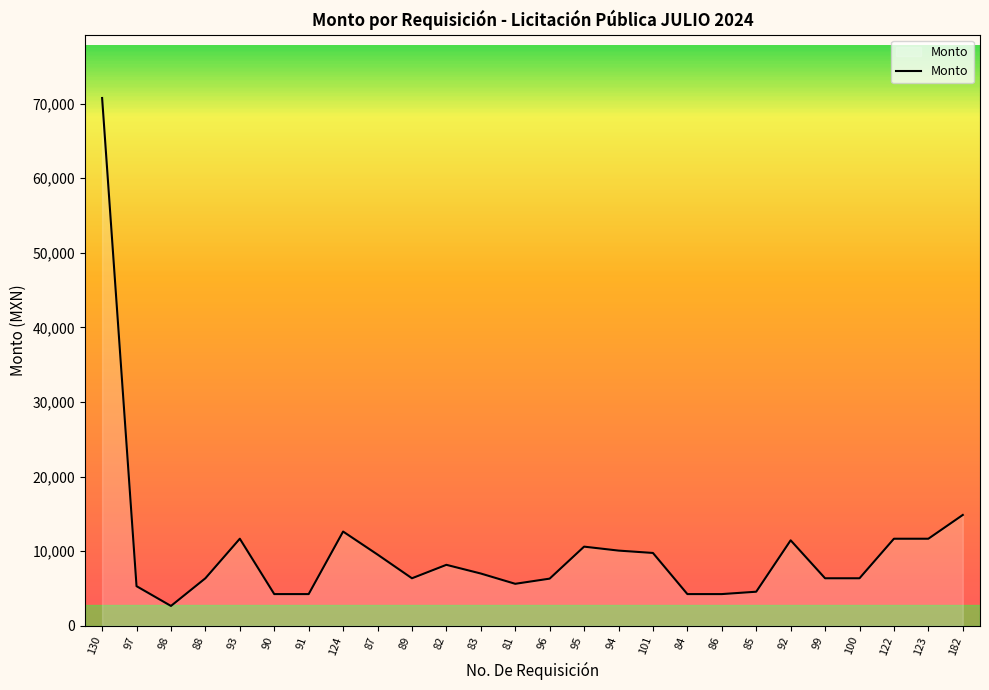

True or false: the data shows 4240.0 at 90.

True